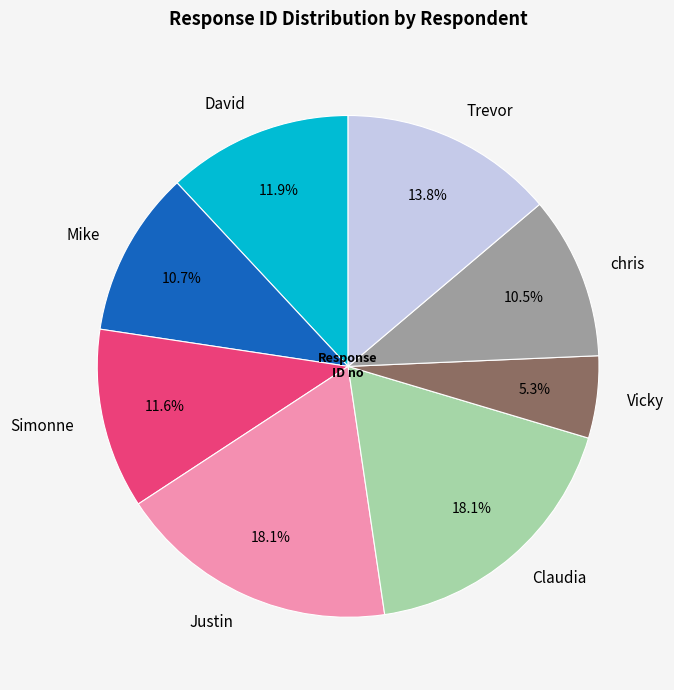

Count the number of slices in the pie.

8